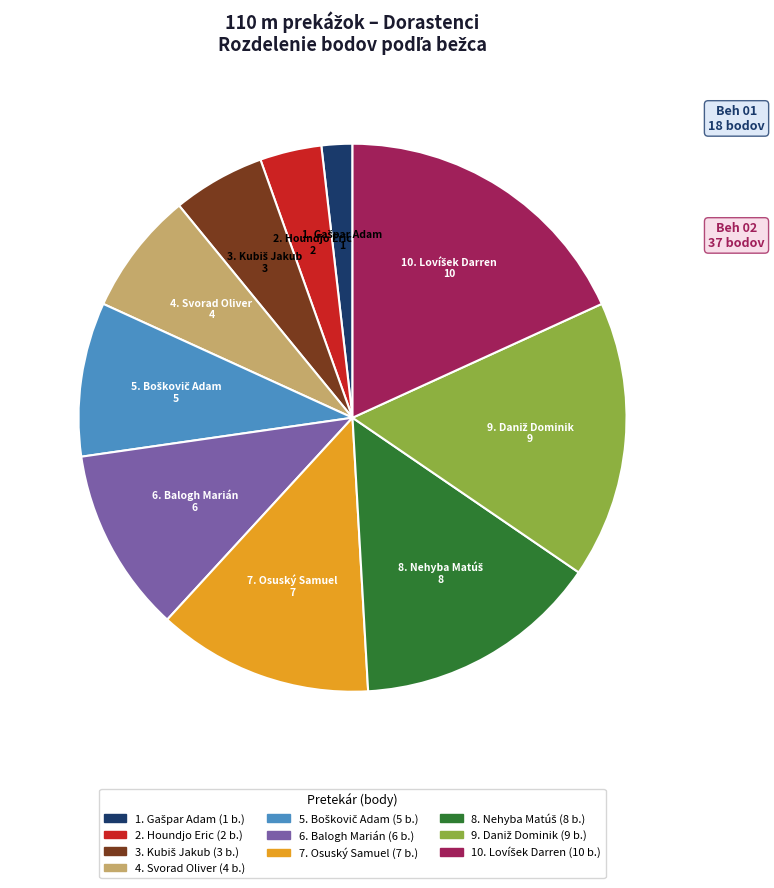

How many segments does this pie chart have?

10